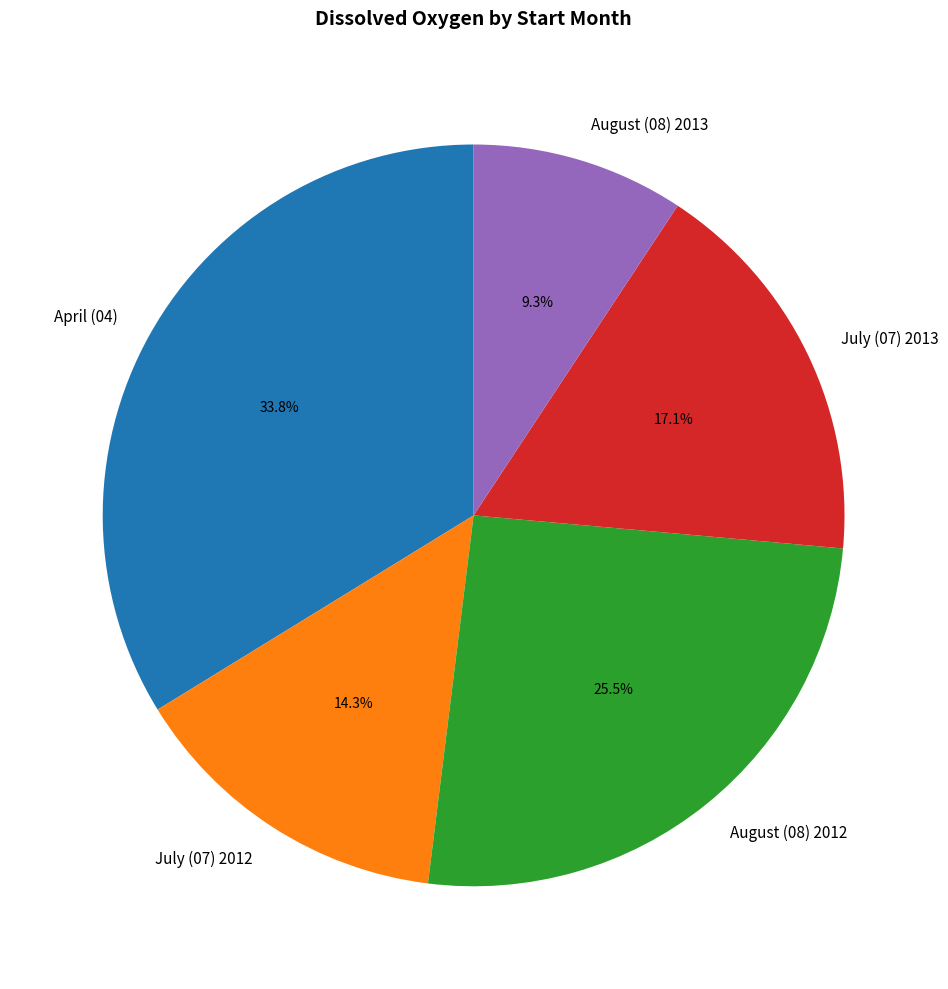

Which has a higher value, April (04) or August (08) 2013?

April (04)